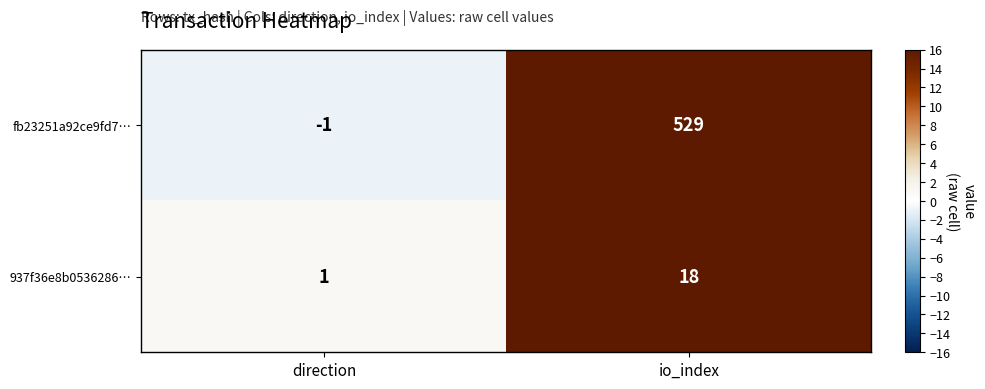

Which category has the lowest value in the fb23251a92ce9fd7… series?

direction